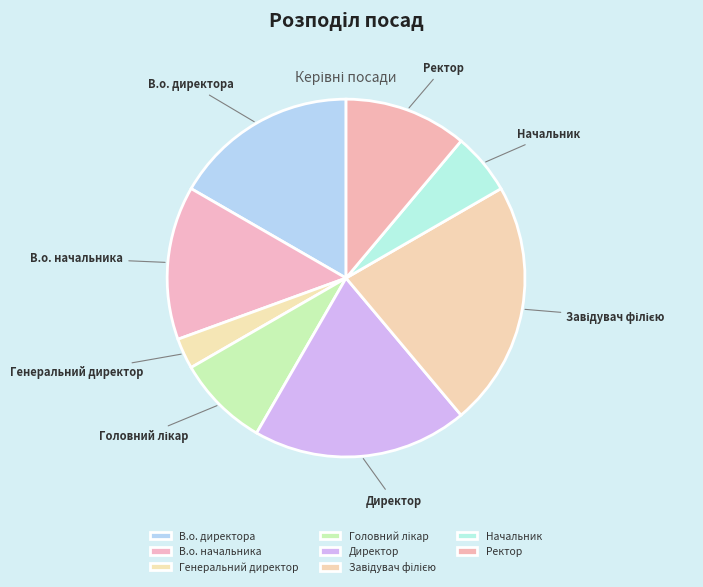

Is the sum of Директор and Ректор greater than half?

No